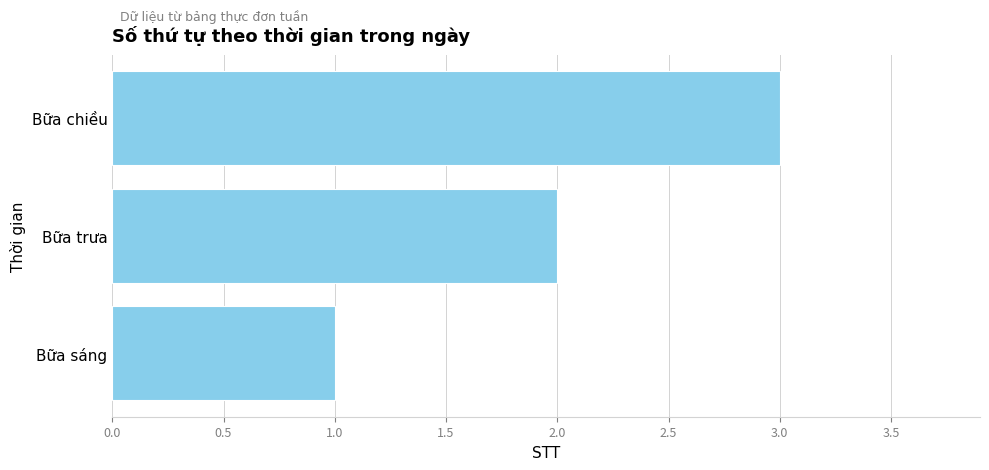

Rank the categories by value from highest to lowest.

Bữa chiều, Bữa trưa, Bữa sáng